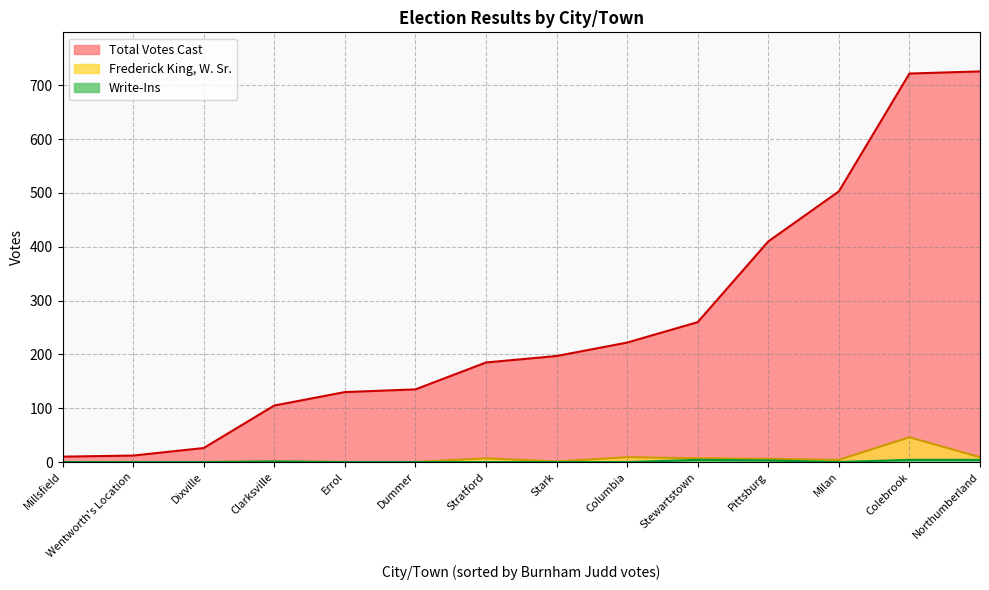

Does the chart display data point markers on the line(s)?

No